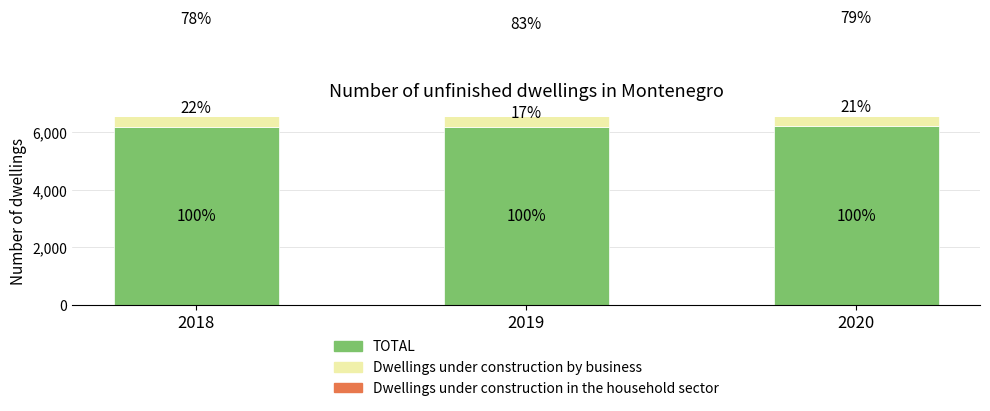

What is the difference between the highest and lowest values at 2019?

5160